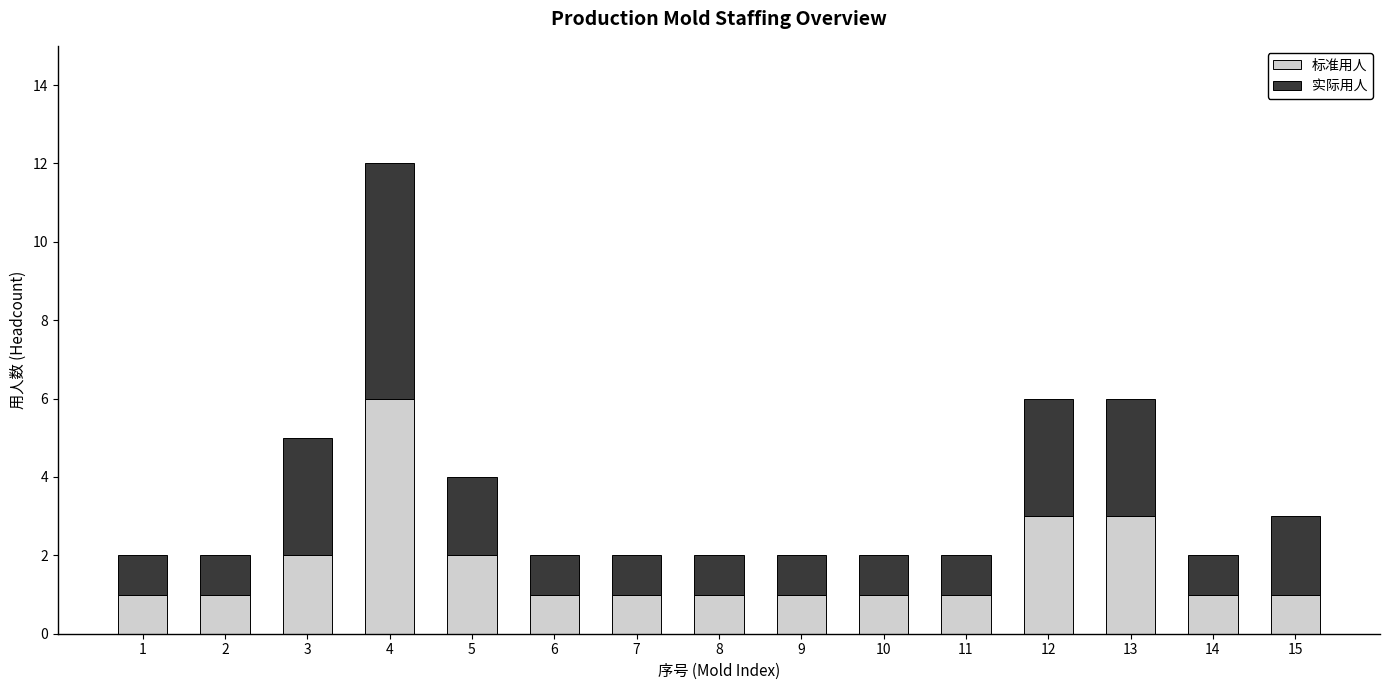

What is the difference between the 标准用人 values at 9 and 4?

5